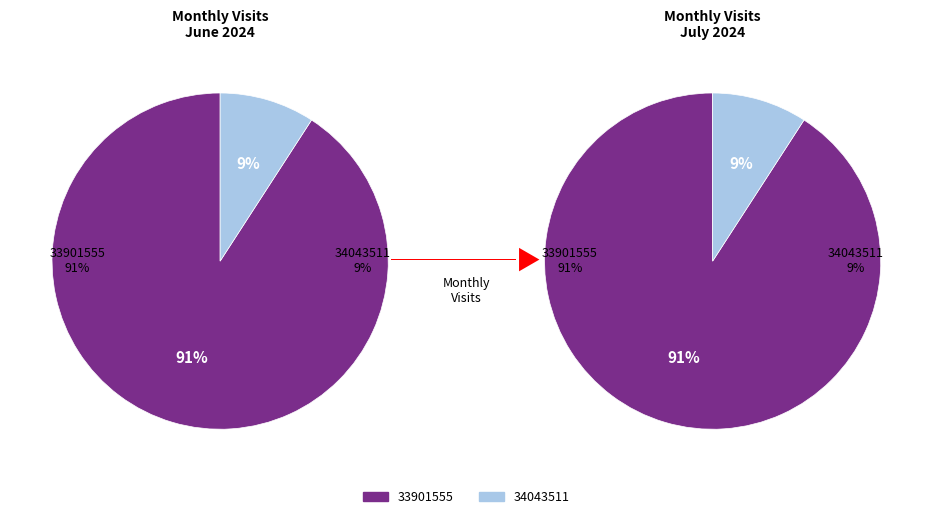

How many slices are in this pie chart?

2